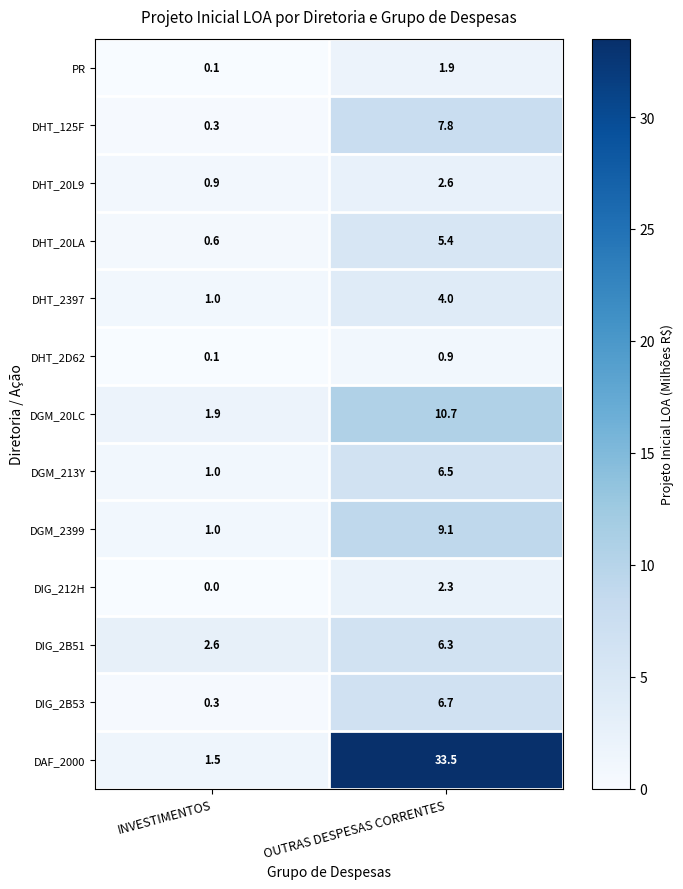

What is the difference between the DAF_2000 values at INVESTIMENTOS and OUTRAS DESPESAS CORRENTES?

32.0